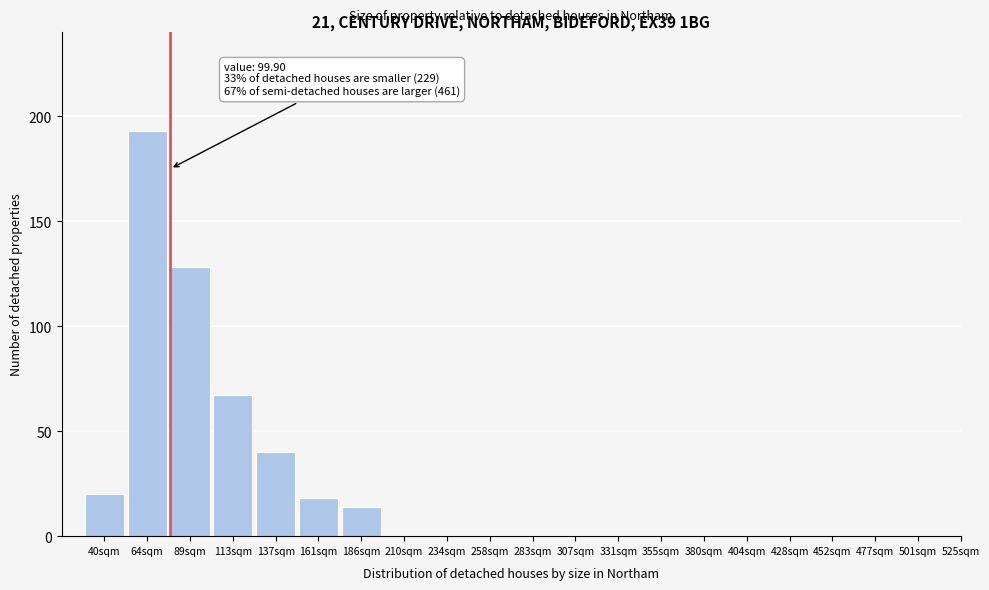

Reading left to right, what are all the values shown in this chart?

40sqm=20	64sqm=193	89sqm=128	113sqm=67	137sqm=40	161sqm=18	186sqm=14	210sqm=0	234sqm=0	258sqm=0	283sqm=0	307sqm=0	331sqm=0	355sqm=0	380sqm=0	404sqm=0	428sqm=0	452sqm=0	477sqm=0	501sqm=0